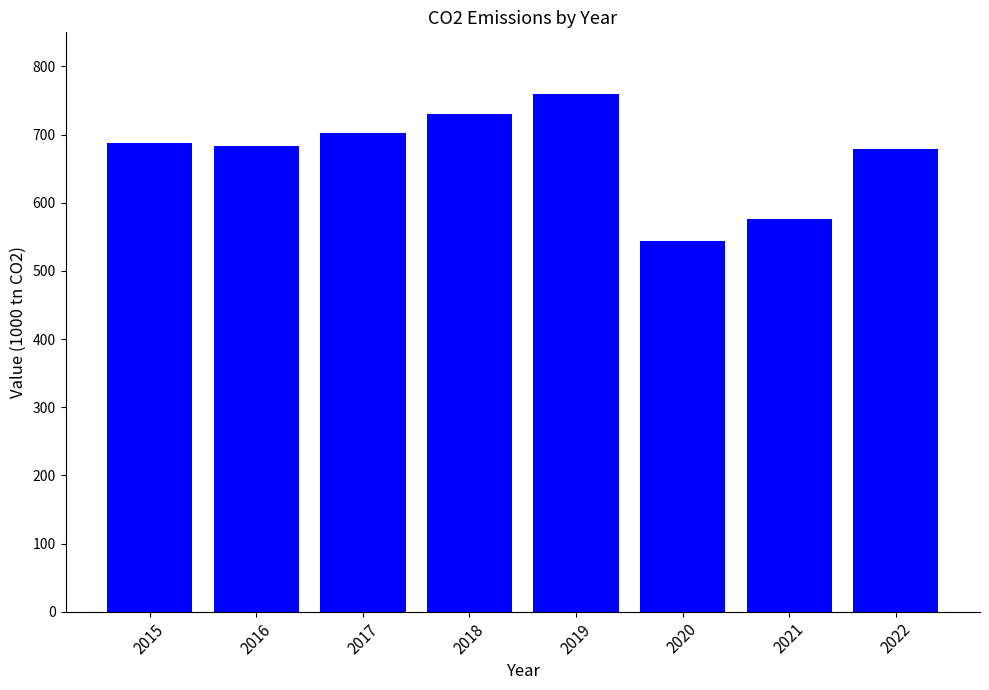

What is the average value?

670.2